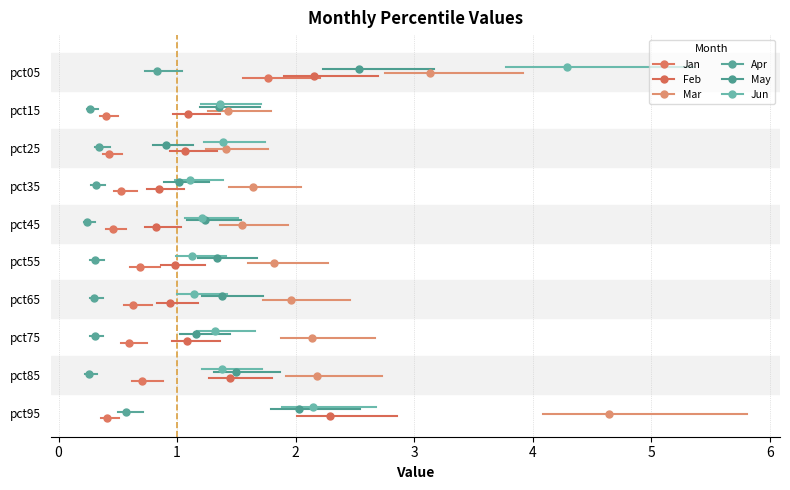

Is it true that Jan equals 11.8 at −1?

False